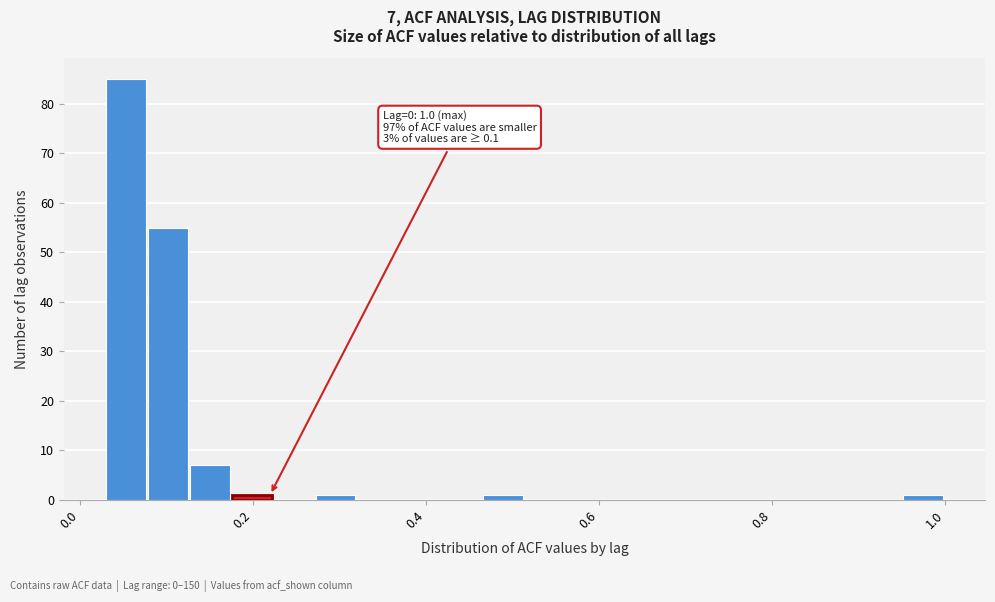

Read against the x-axis, roughly where is the centre of the tallest bar?

0.06